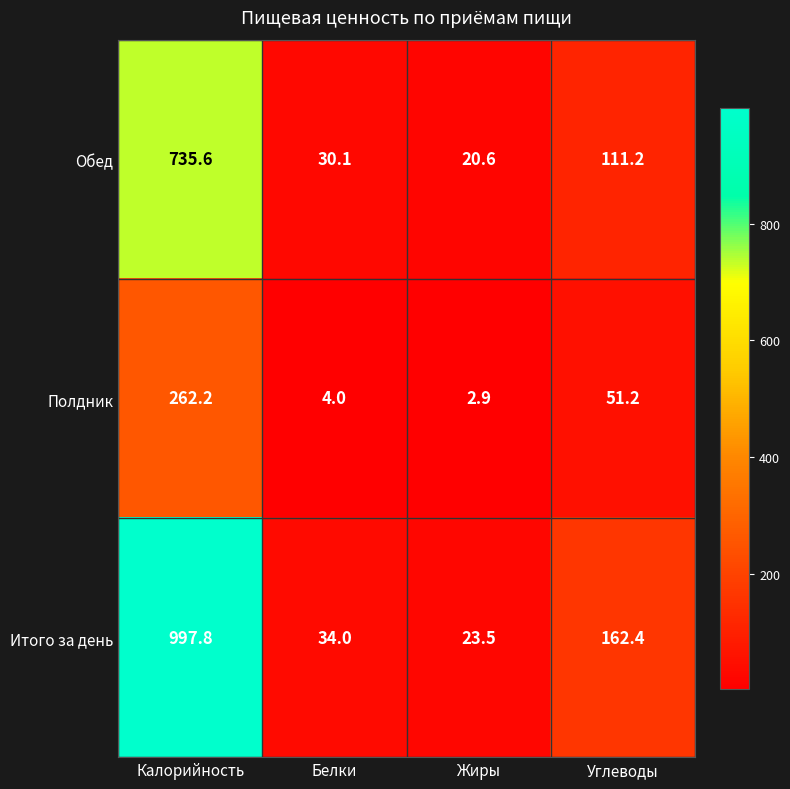

Which category has the highest value in the Обед series?

Калорийность